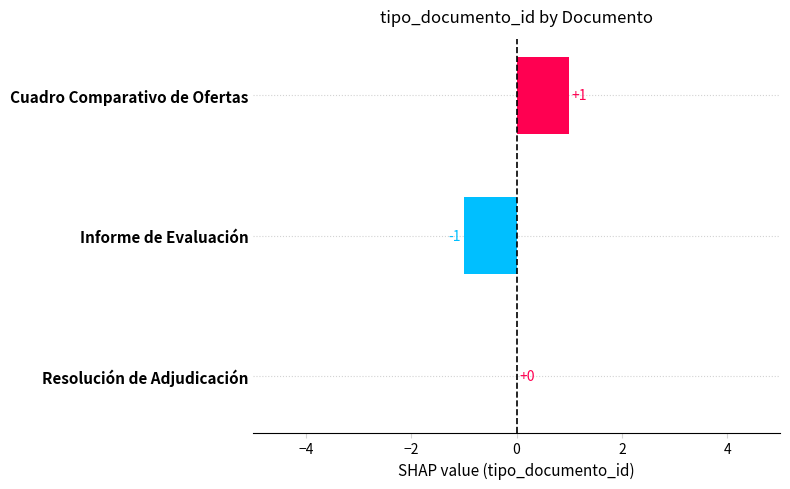

Count the number of categories in the chart.

3